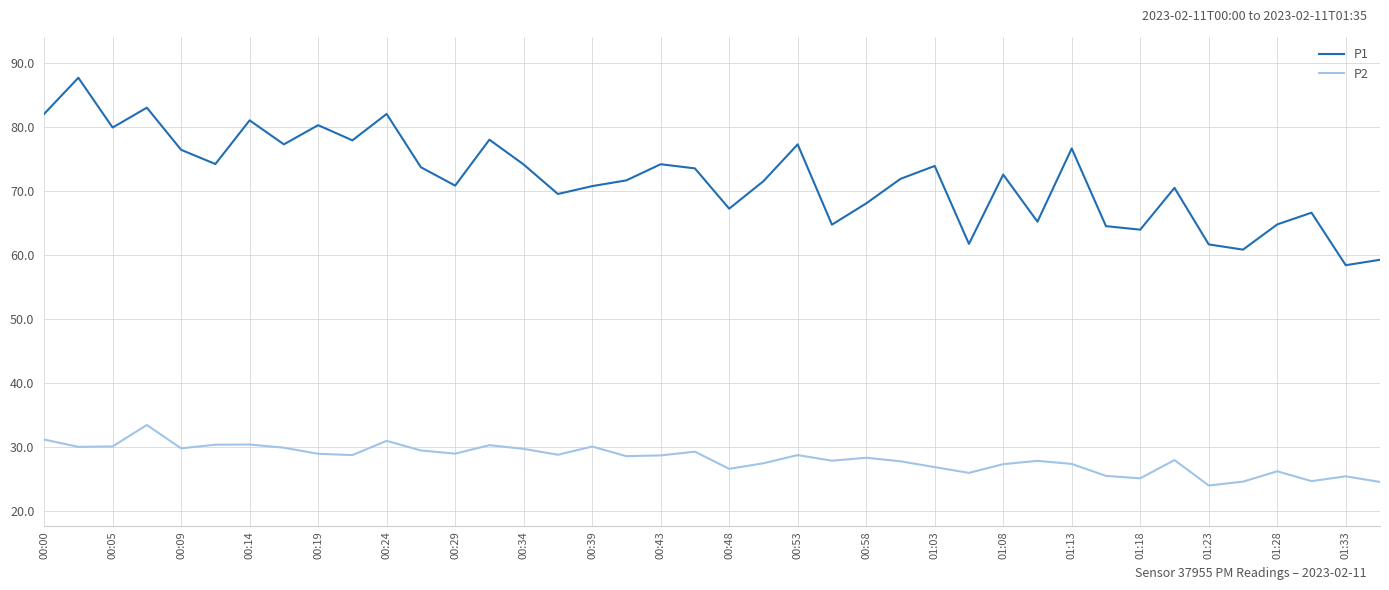

Which series has the largest total across all categories?

P1